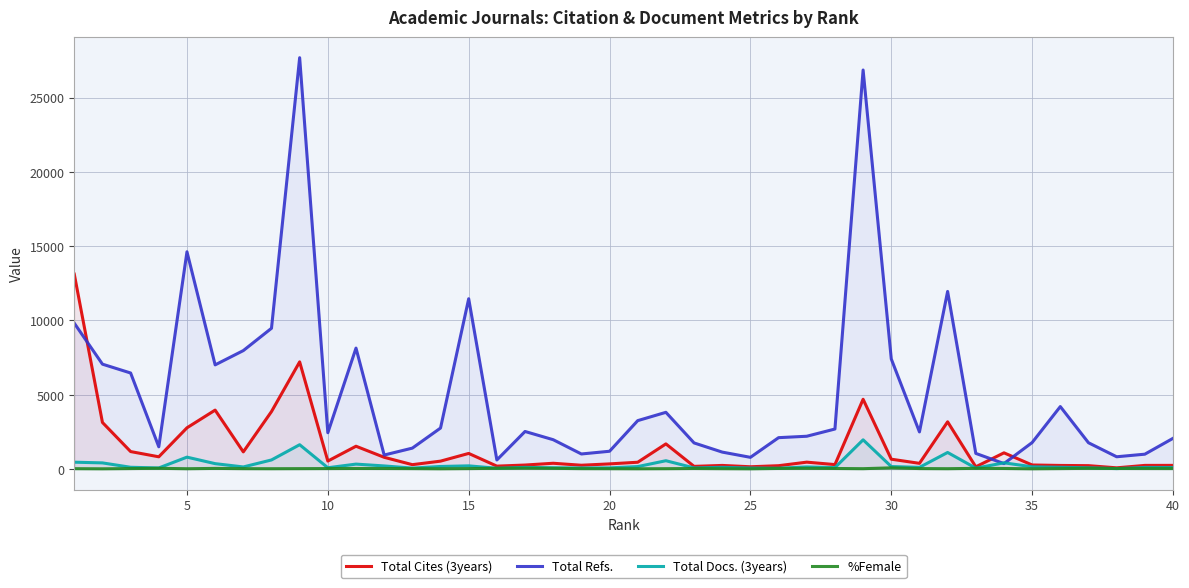

List the series in order of their peak value, lowest first.

%Female, Total Docs. (3years), Total Cites (3years), Total Refs.